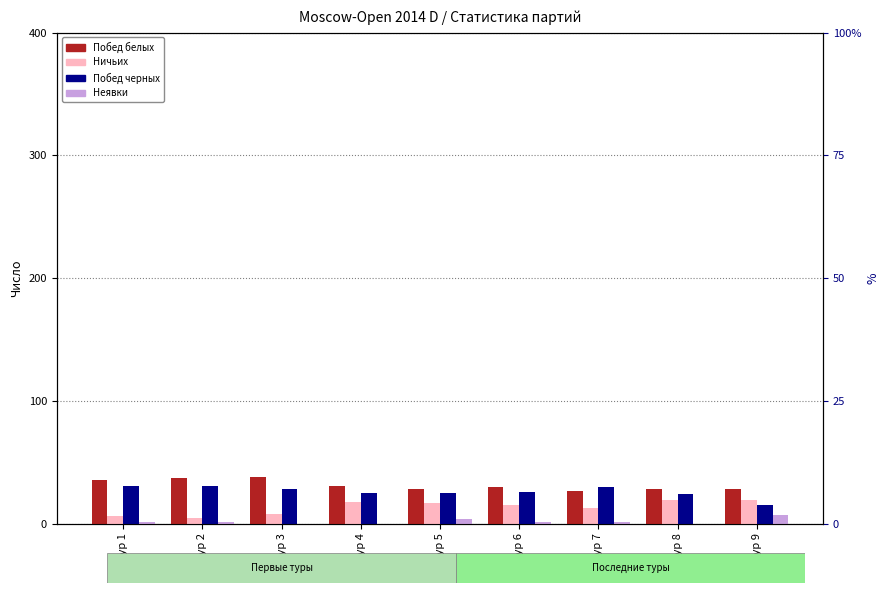

Rank the categories by Неявки value from lowest to highest.

Тур 3, Тур 4, Тур 8, Тур 1, Тур 2, Тур 6, Тур 7, Тур 5, Тур 9